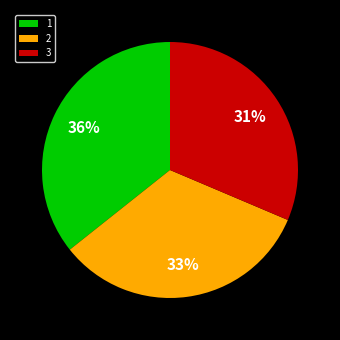

To the nearest percent, what is the combined percentage of 1 and 2?

69%